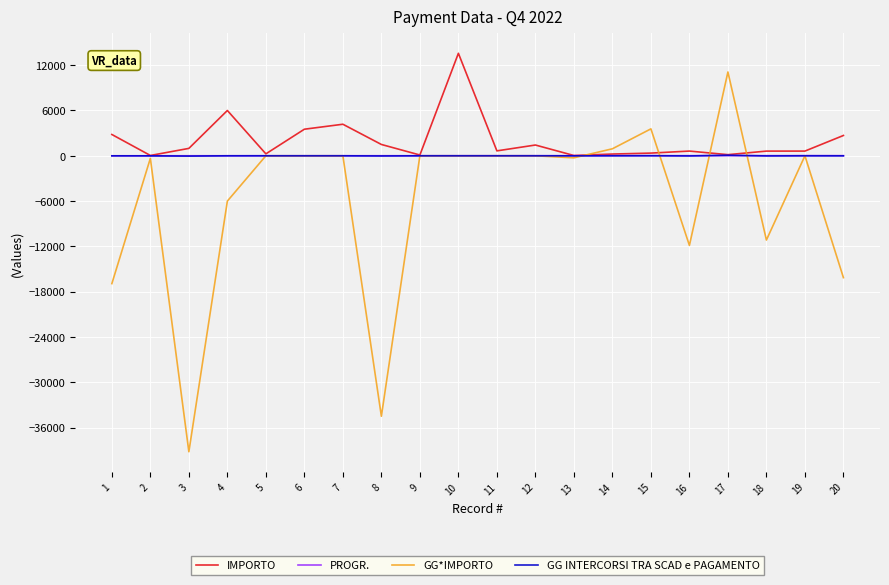

What is the difference between the second highest and minimum values in the GG INTERCORSI TRA SCAD e PAGAMENTO series?

50.0